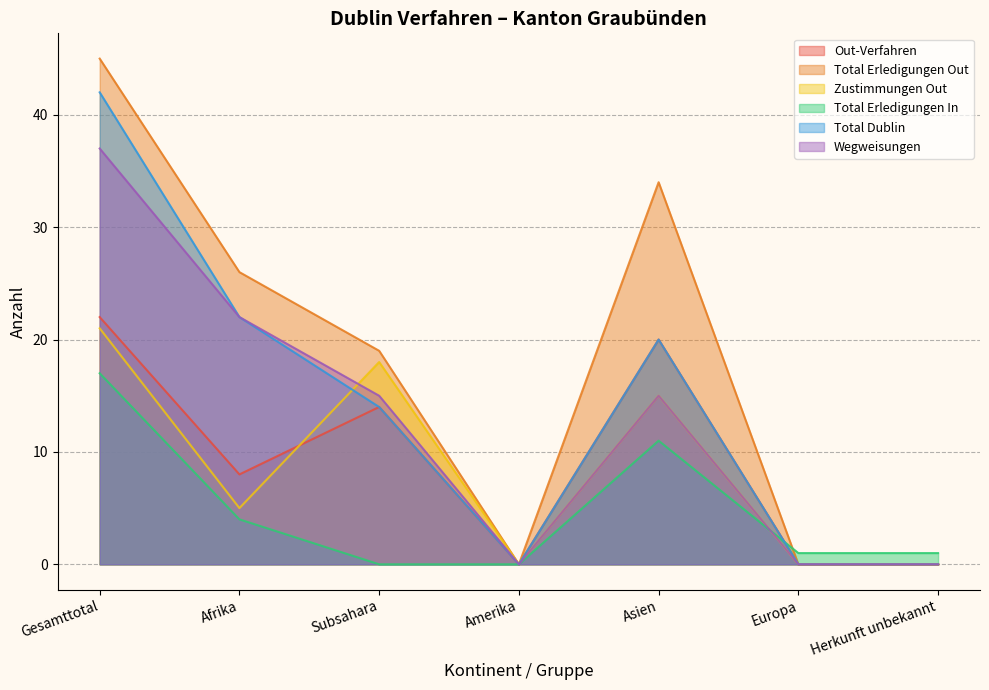

What is the approximate value of Total Dublin at Gesamttotal, to the nearest 5?

40